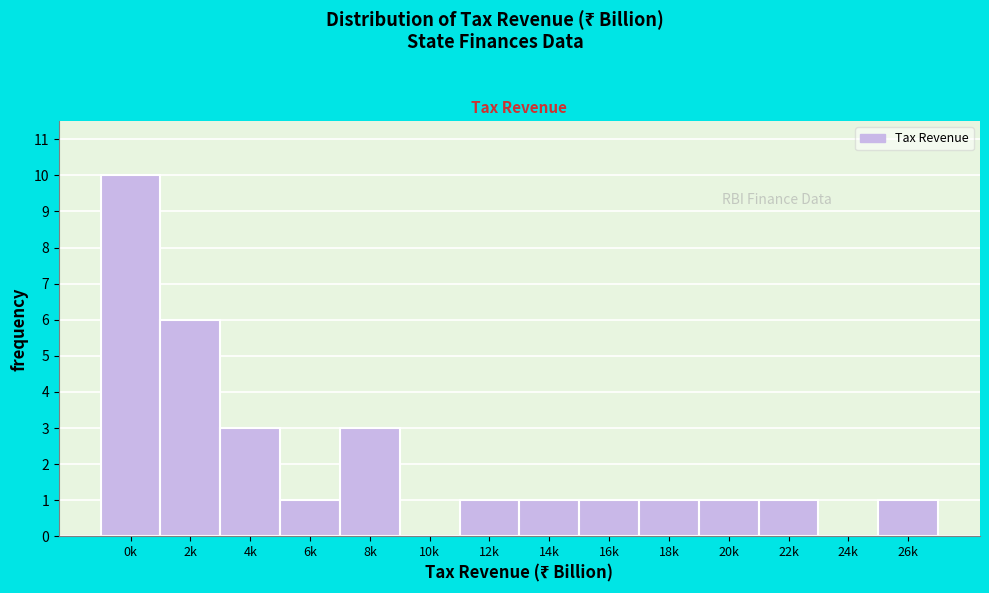

Reading left to right, extract all data points from this chart.

0k=10	2k=6	4k=3	6k=1	8k=3	10k=0	12k=1	14k=1	16k=1	18k=1	20k=1	22k=1	24k=0	26k=1